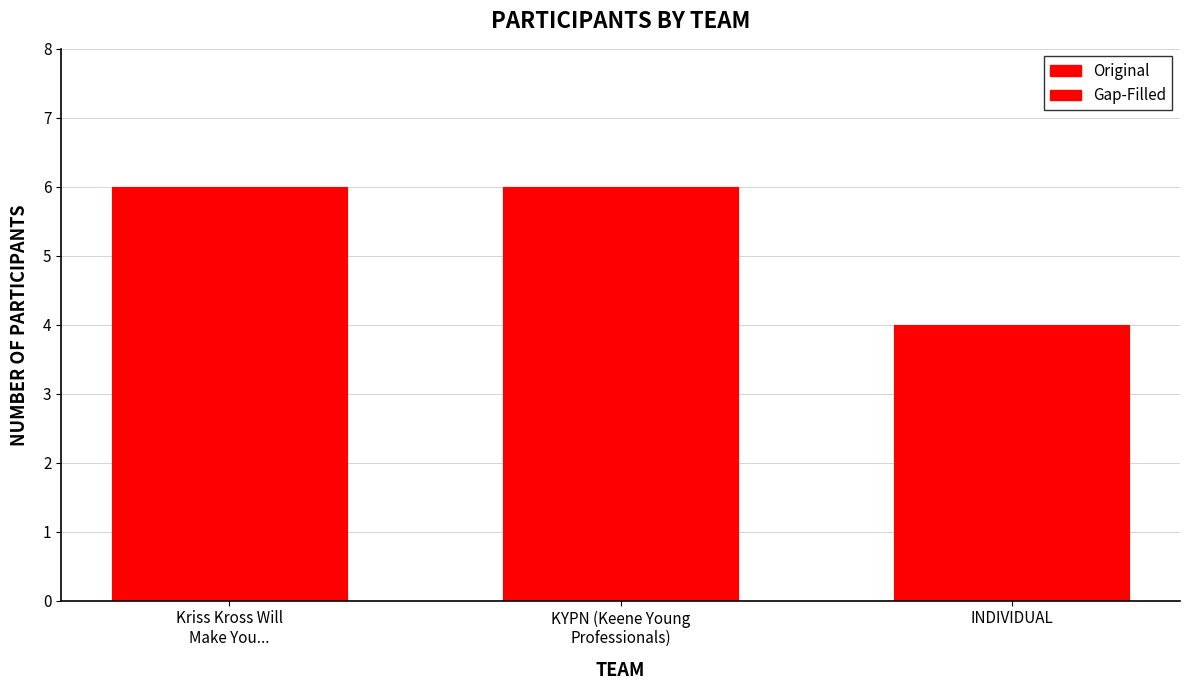

What is the label of the 1st bar from the left?

Kriss Kross Will
Make You...